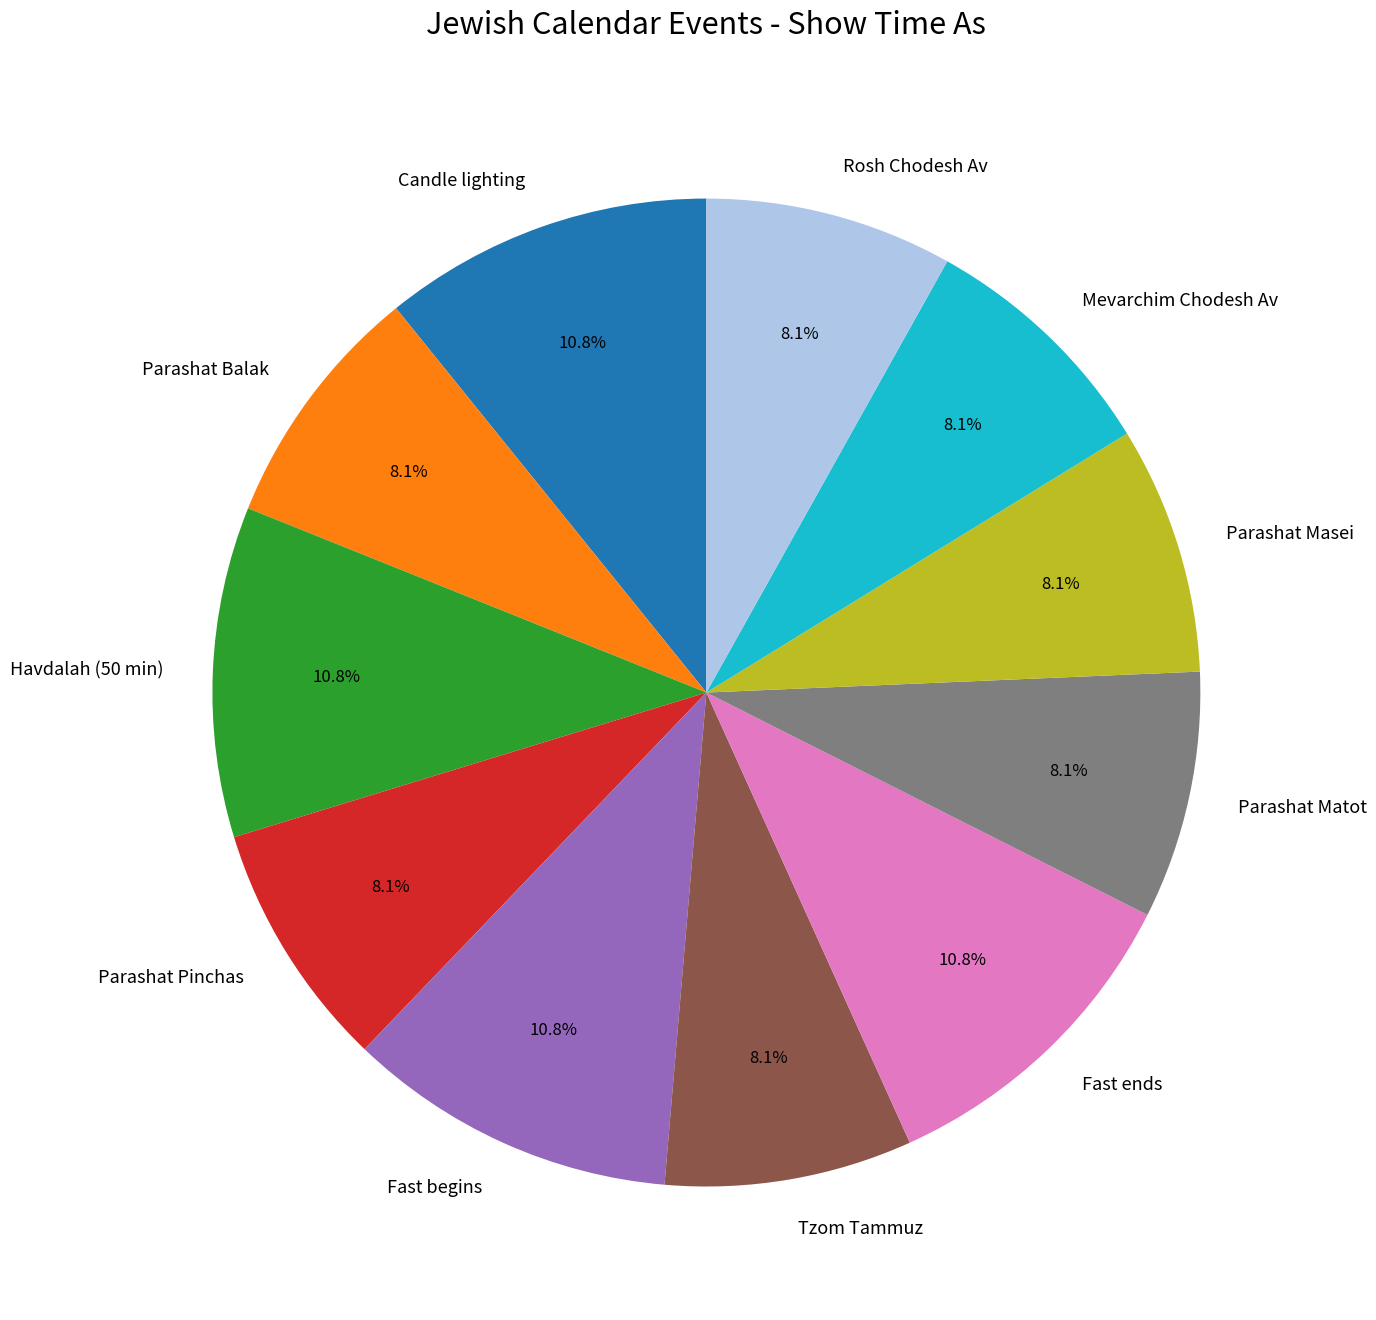

Do Parashat Matot and Parashat Balak together represent more than half of the pie?

No